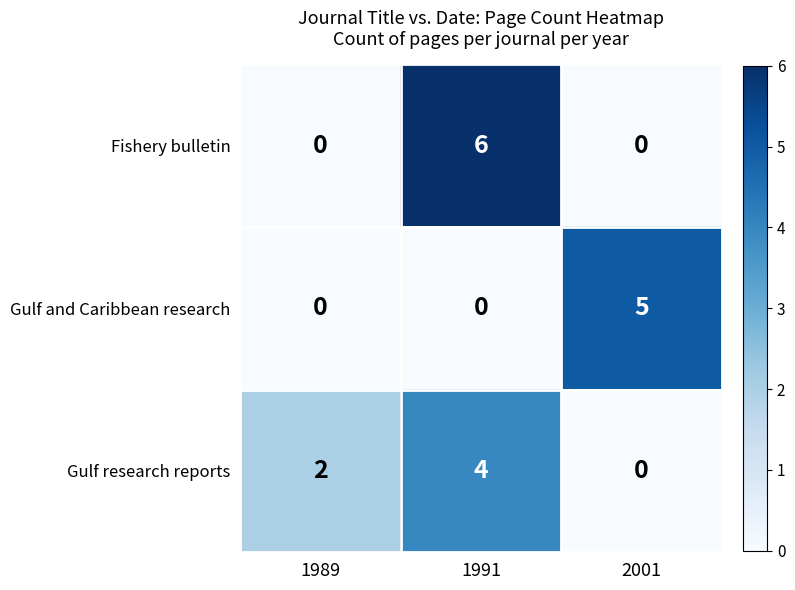

What is the difference between the maximum and minimum values in the Fishery bulletin series?

6